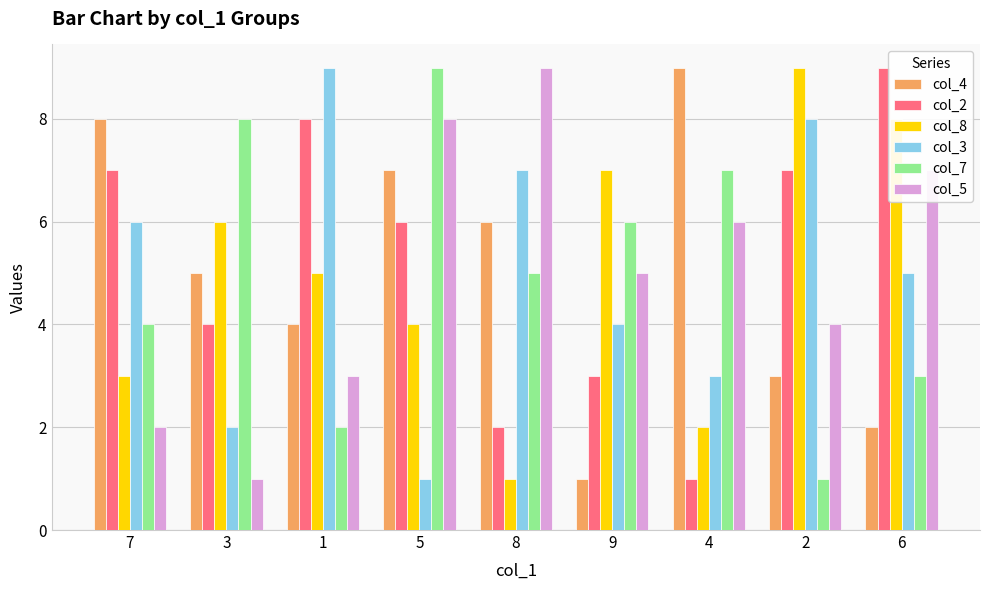

How many bars are there in each group?

6